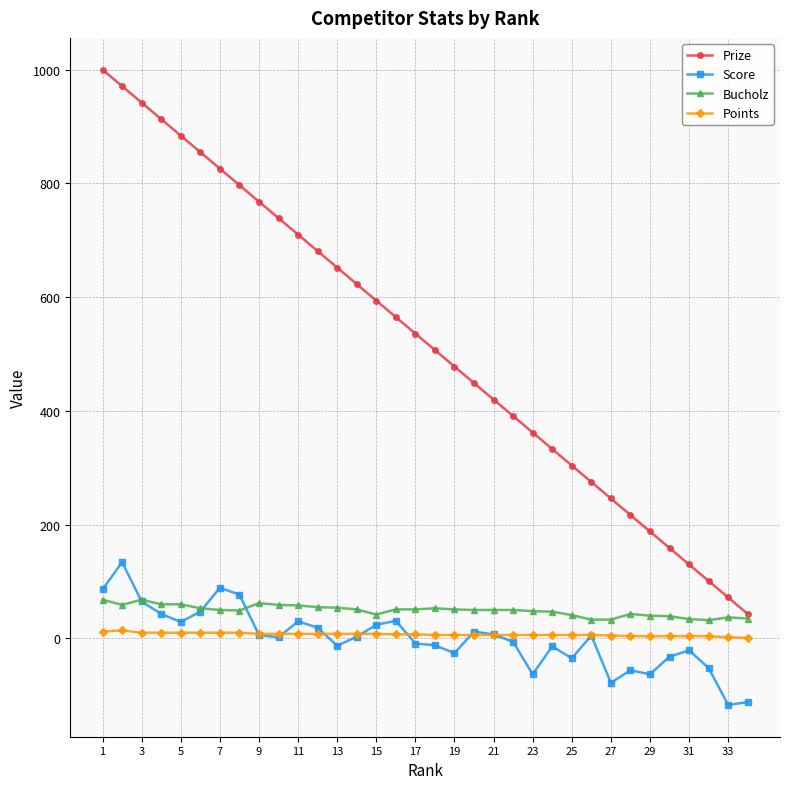

True or false: Points and Prize cross at least once.

False